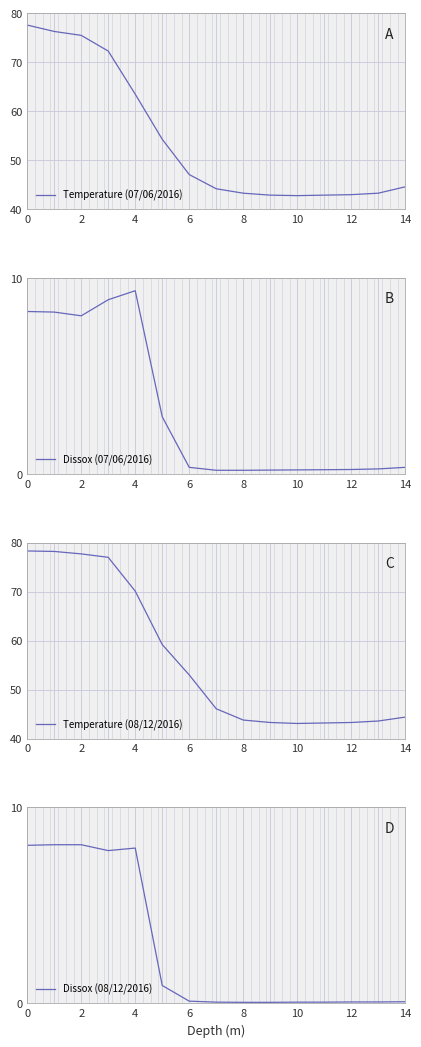

Is this an area chart (filled region under the line)?

No